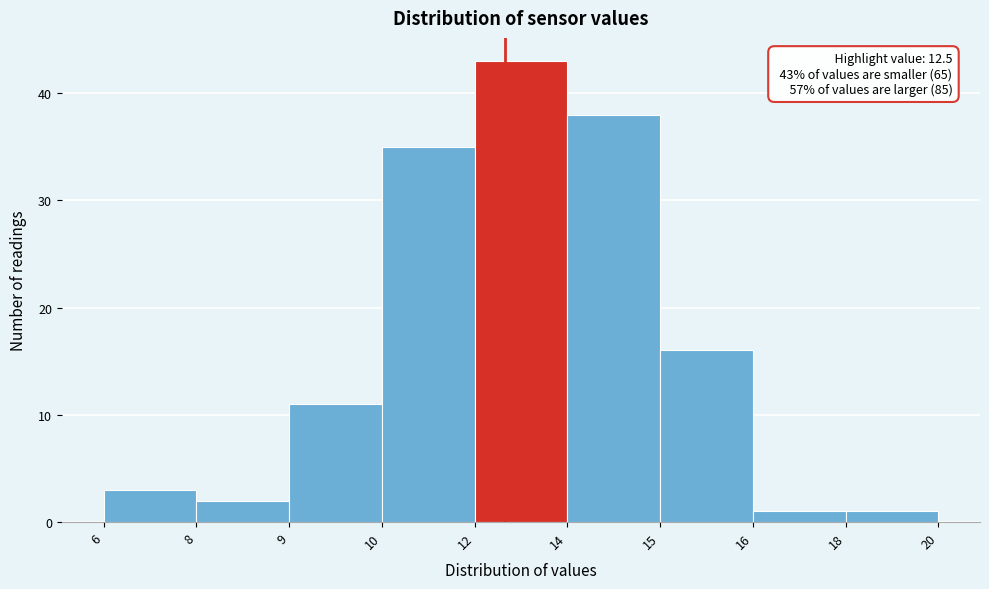

Reading left to right, extract all data points from this chart.

3	2	11	35	43	38	16	1	1